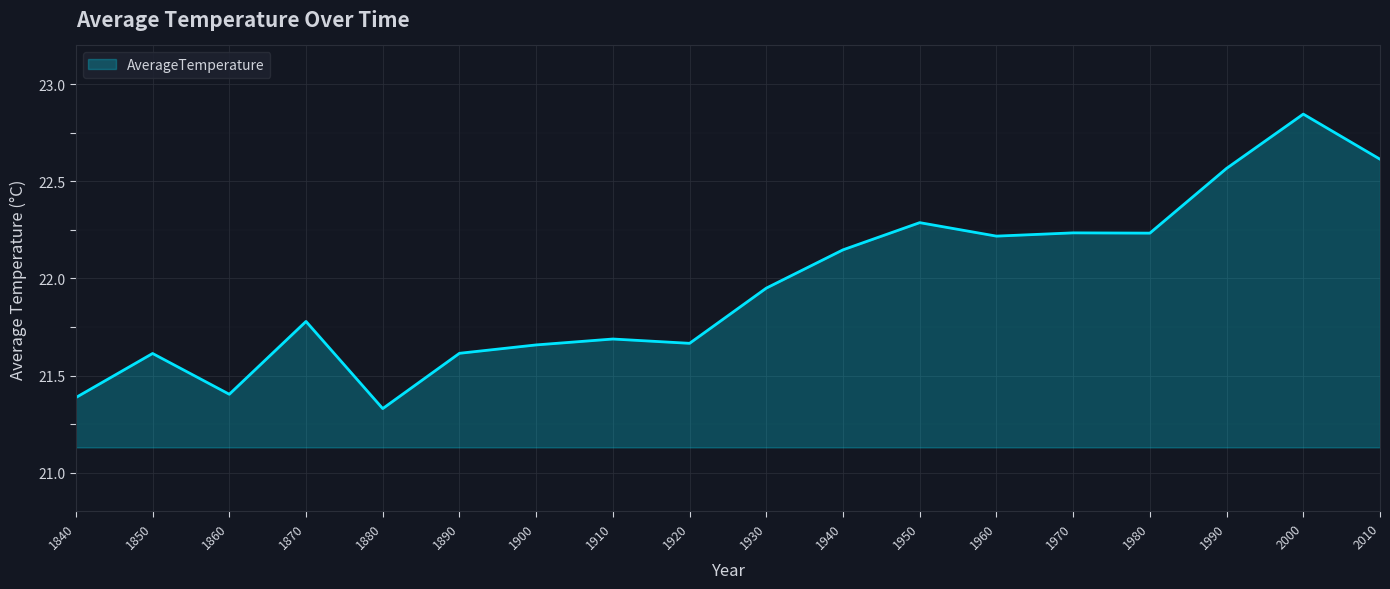

Which category has the lowest value across all series?

1880